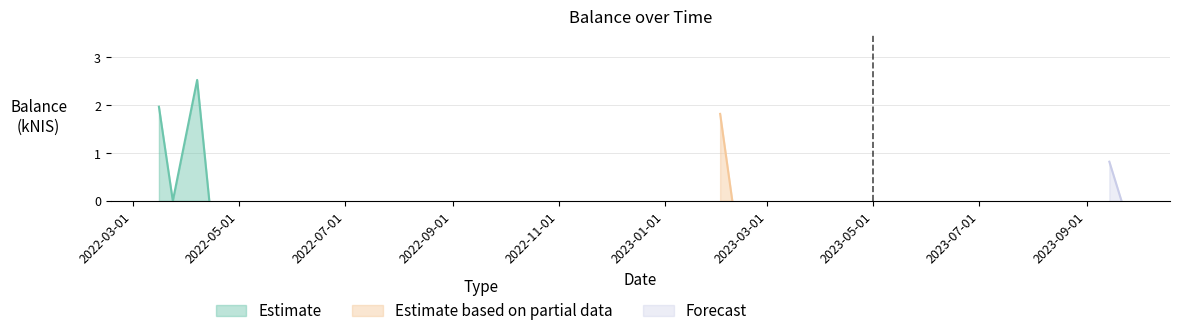

What is the sum of all values?

7.1